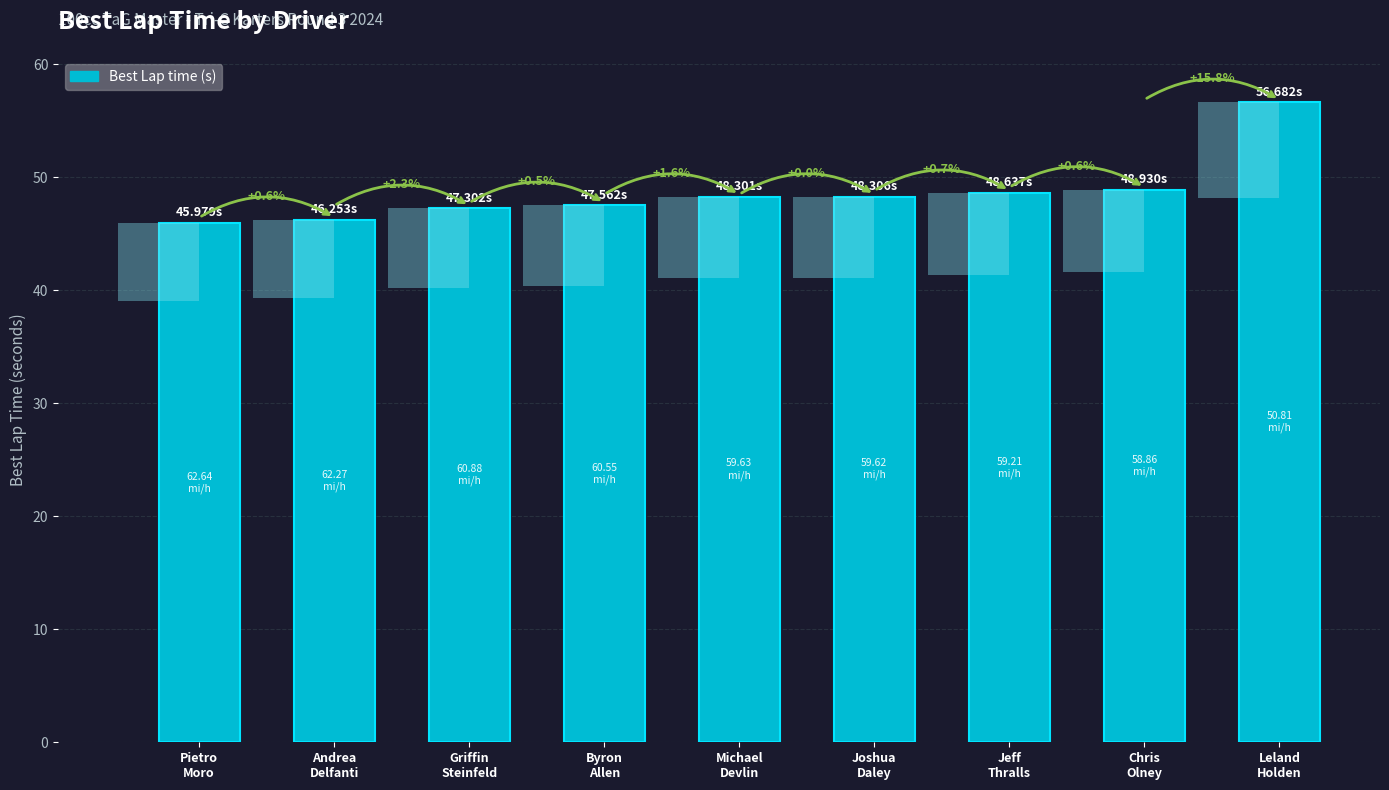

Reading left to right, extract all data points from this chart.

46.0	46.3	47.3	47.6	48.3	48.3	48.6	48.9	56.7